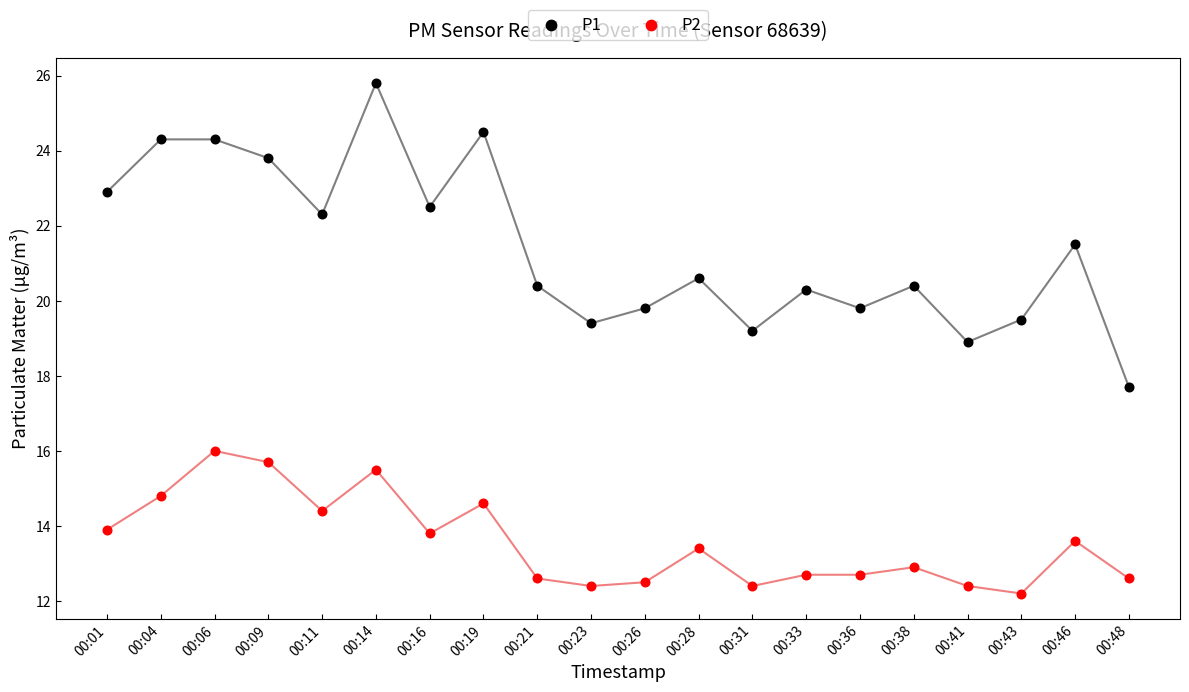

Which series reaches the minimum Y coordinate?

P2